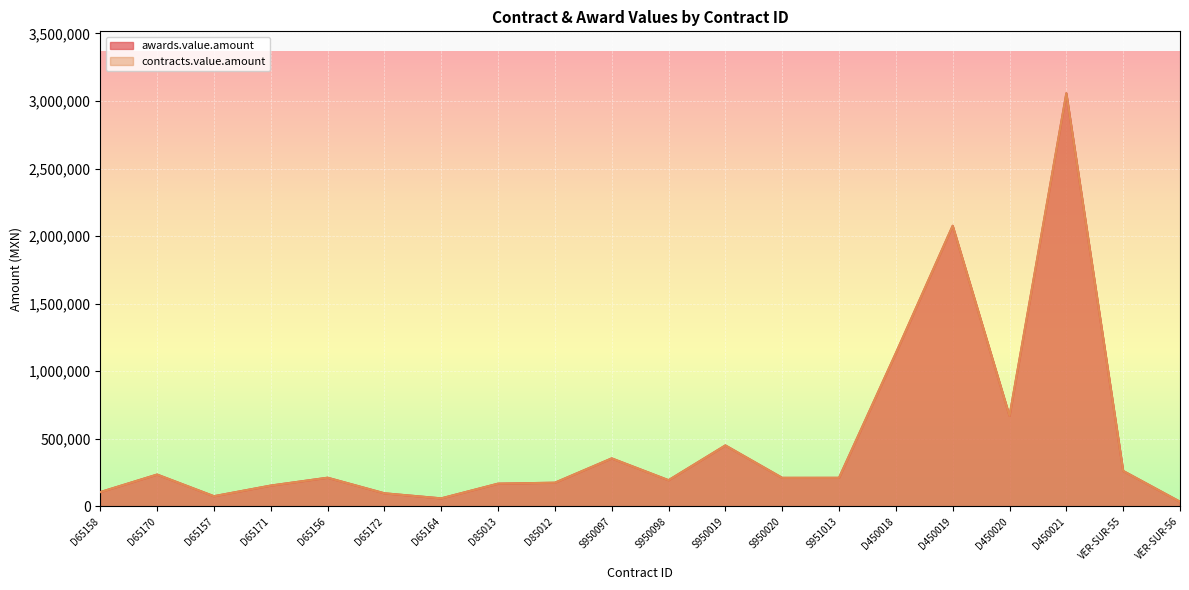

What is the minimum value shown in the chart?

33132.8